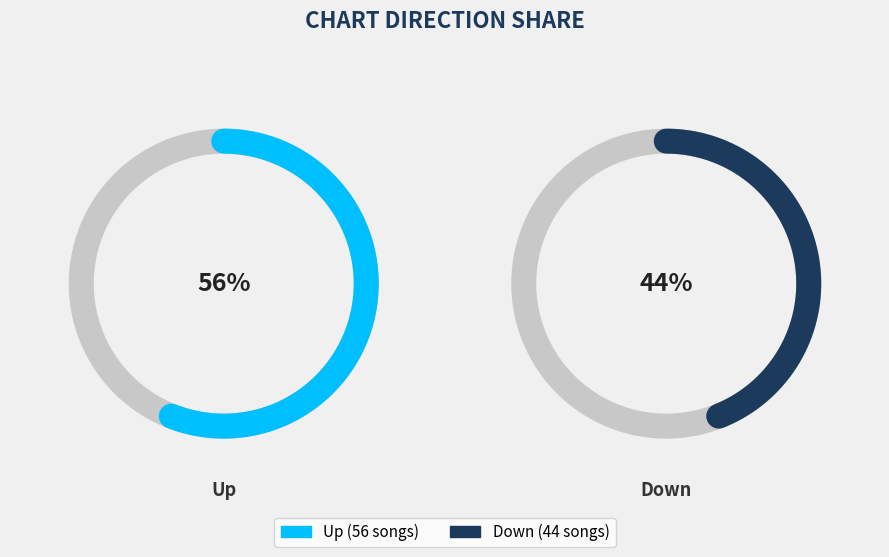

What percentage is the down slice, to the nearest percent?

44%